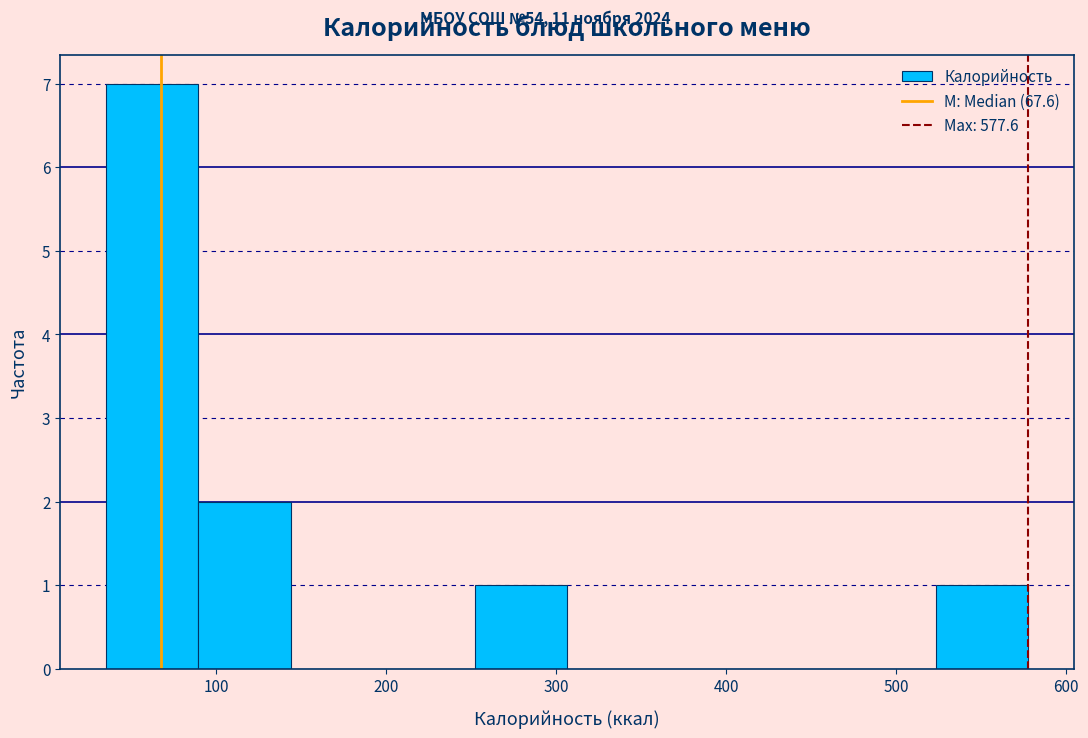

Over which range of the x-axis is the bar tallest?

40 to 90